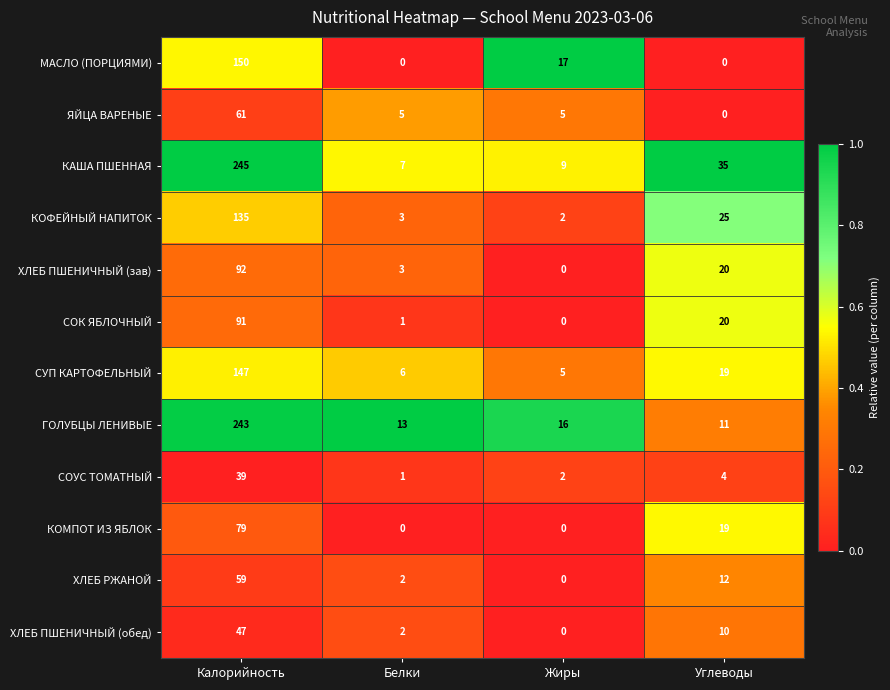

What is the greatest value displayed?

245